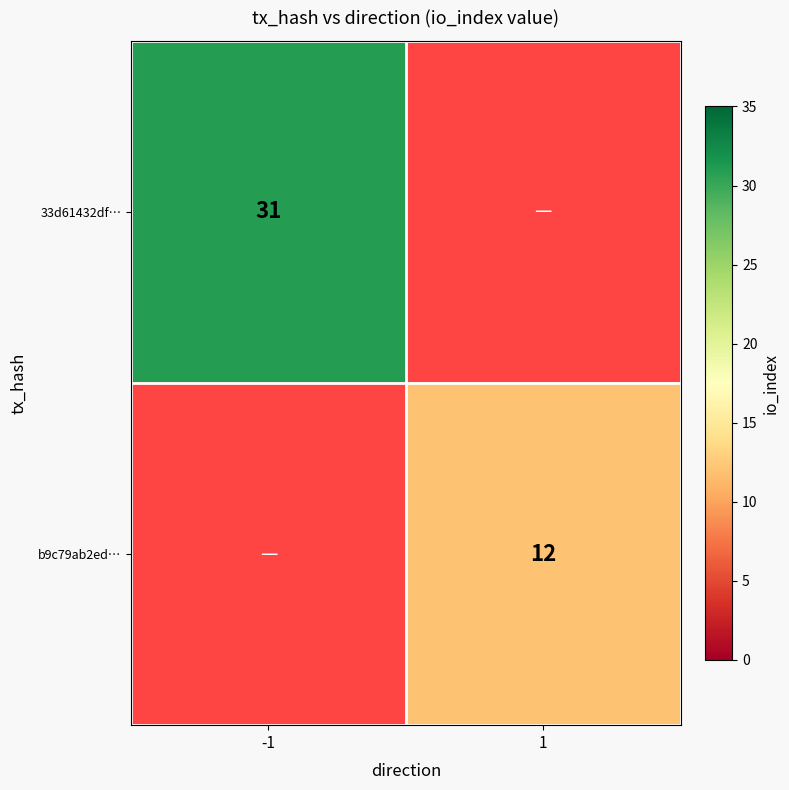

True or false: b9c79ab2ed… has a value of 7.9 at 1.

False